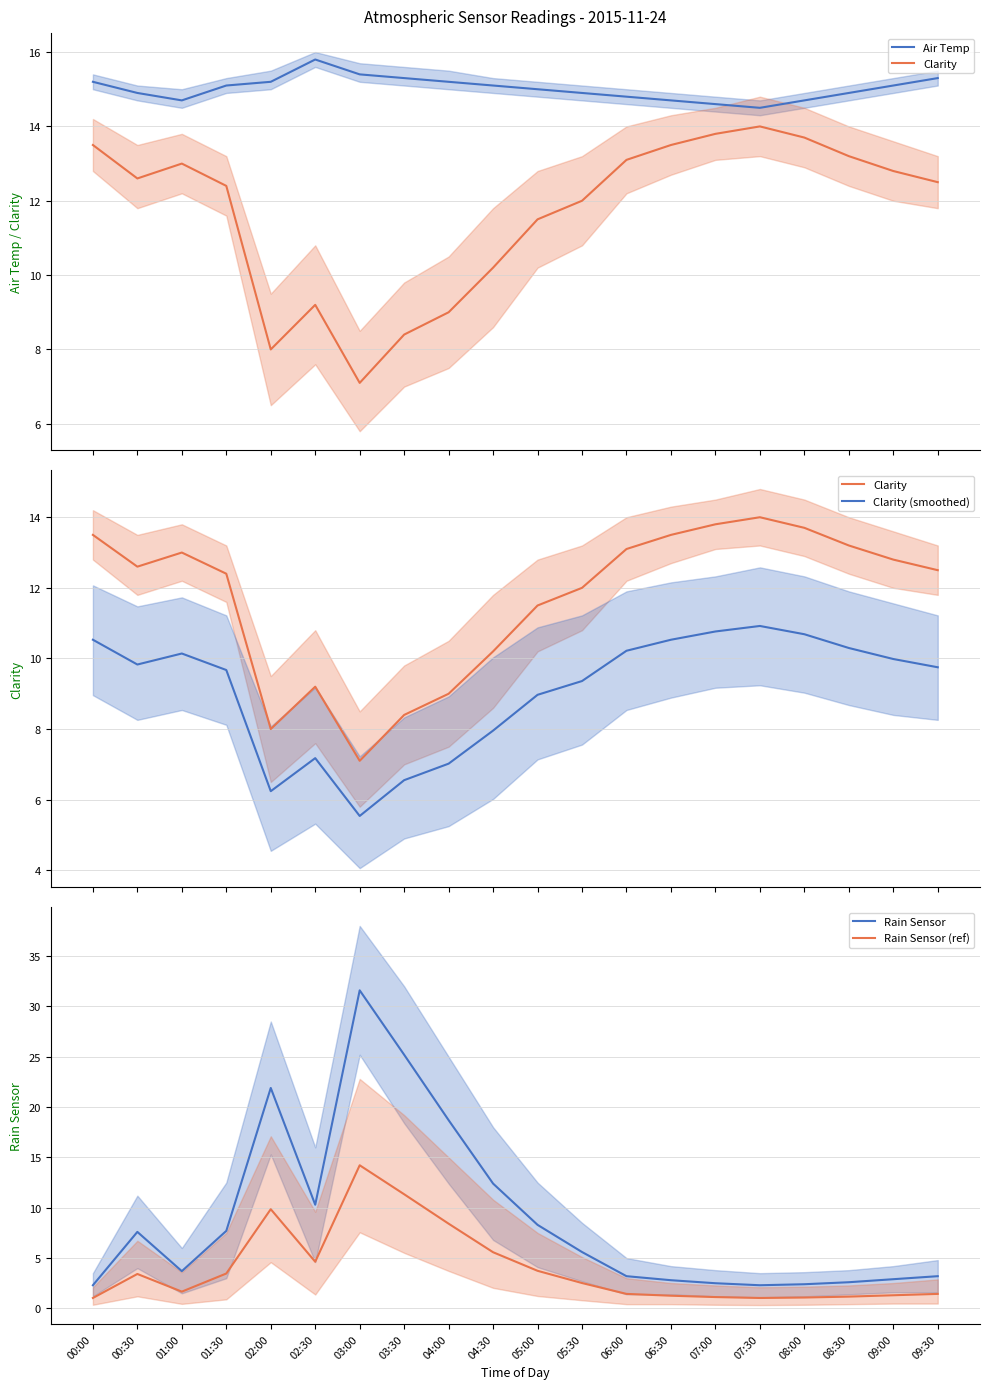

What value does the Clarity (smoothed) series have at 00:00?

10.5